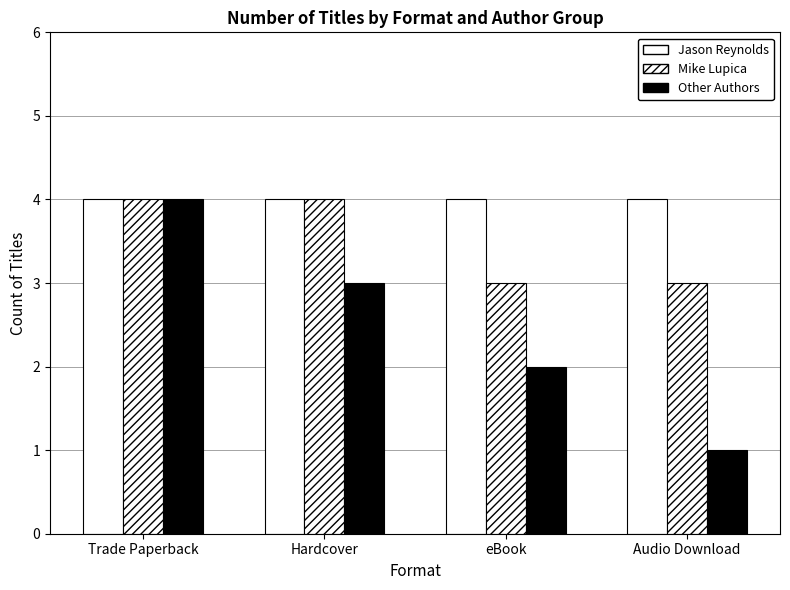

Count the number of data series in this chart.

3